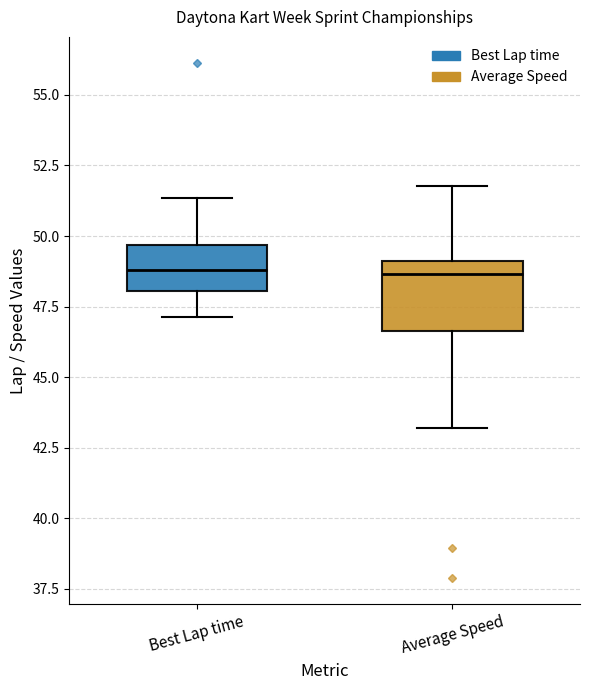

Where does the lower whisker of the box for Best Lap time end on the y-axis? The values are not printed on the chart, so give them approximately, as read against the axis.

47.0